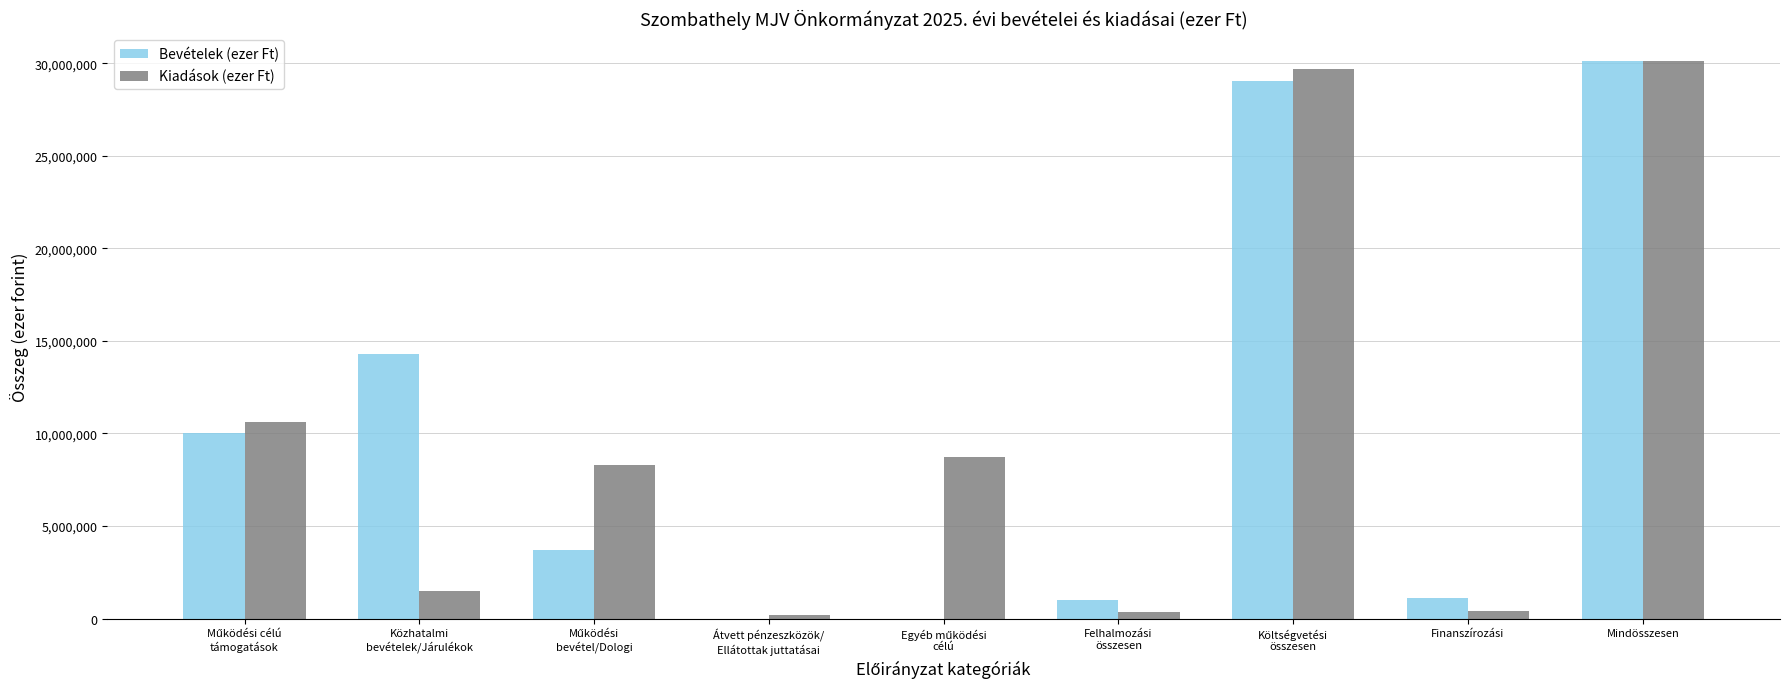

Is it true that Kiadások (ezer Ft) equals 29703925 at Költségvetési
összesen?

True